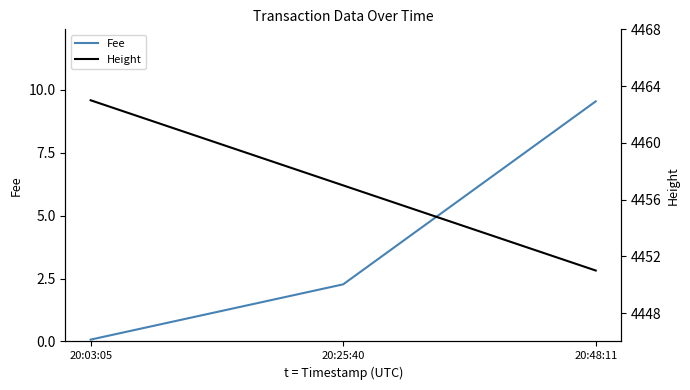

At which label does Fee first exceed 2?

20:25:40